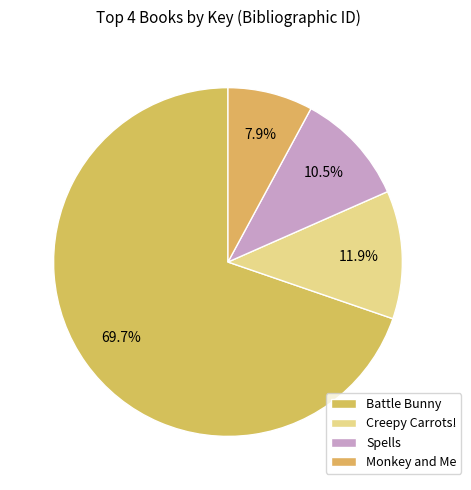

How many slices are in this pie chart?

4